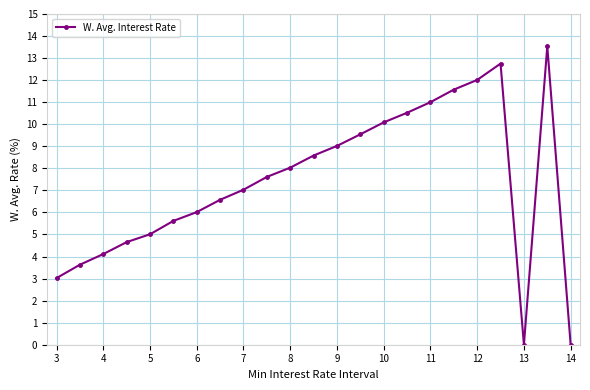

What is the sum of all values?

169.9